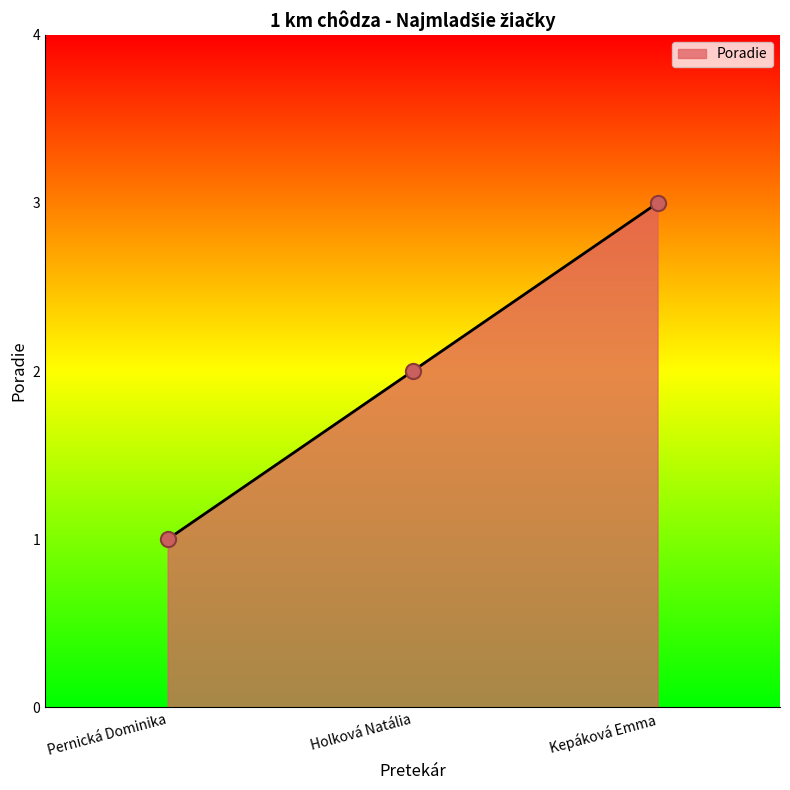

What is the change in value from Pernická Dominika to Kepáková Emma?

+2